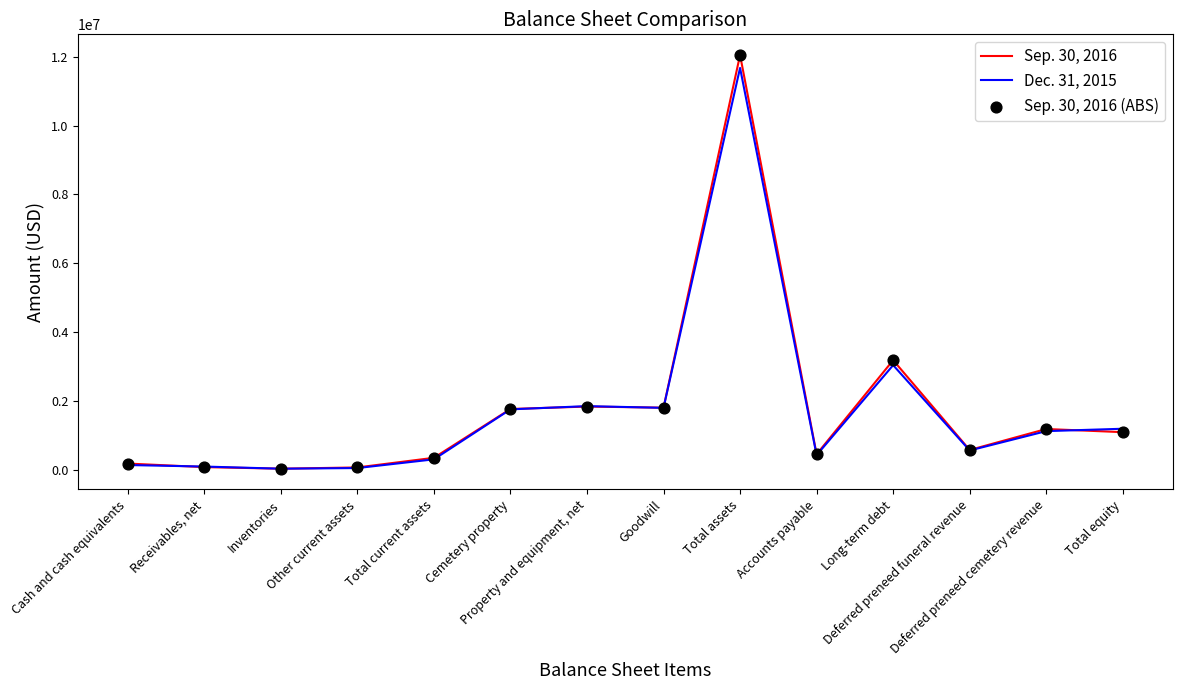

Which series has the widest spread of values?

Sep. 30, 2016